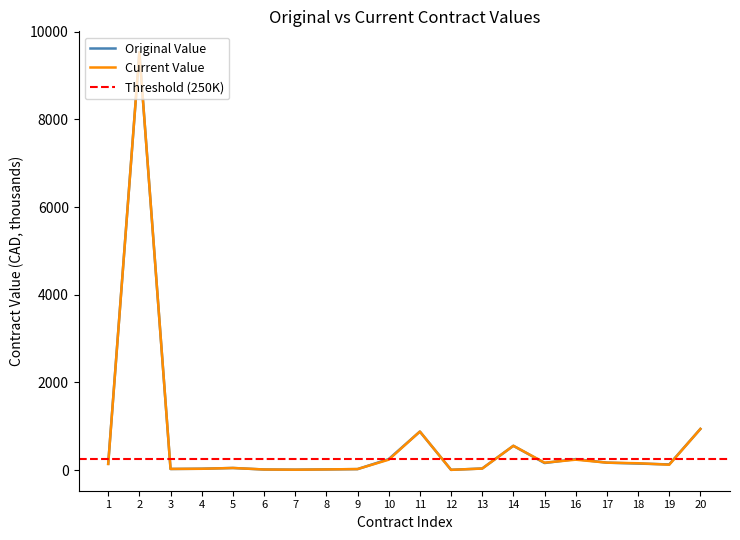

How many interior local peaks does the current_value series have?

5